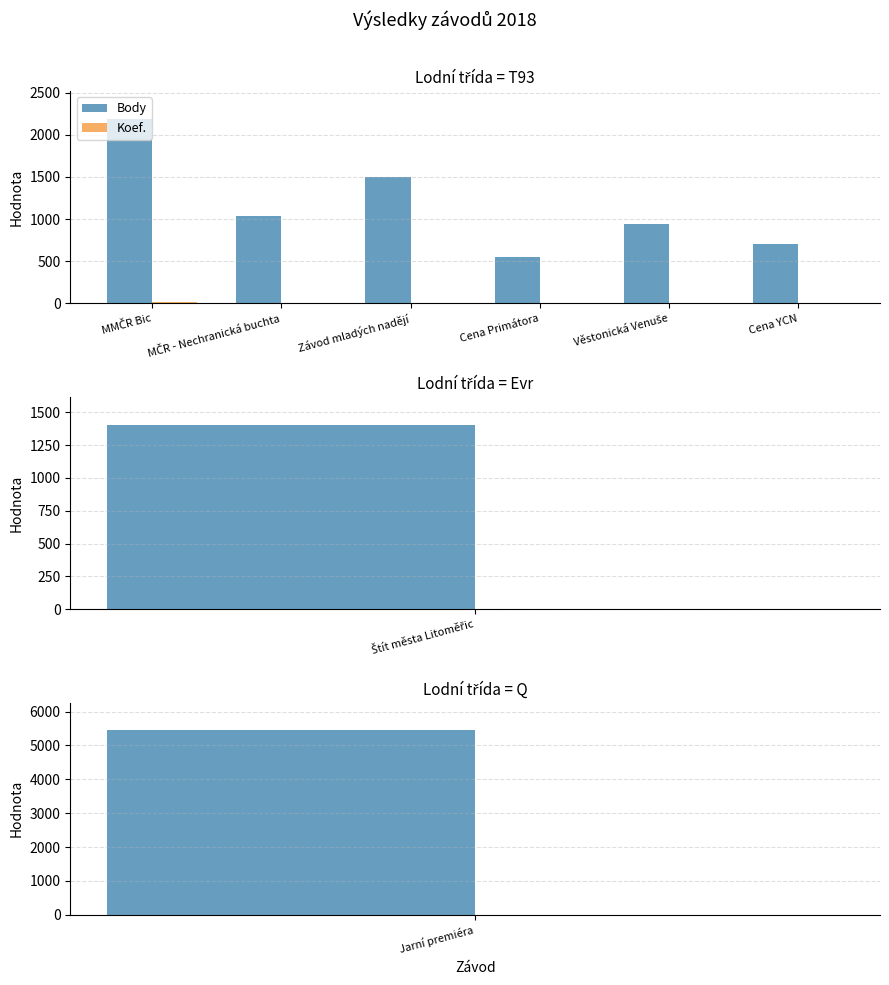

How many series are shown in this chart?

2